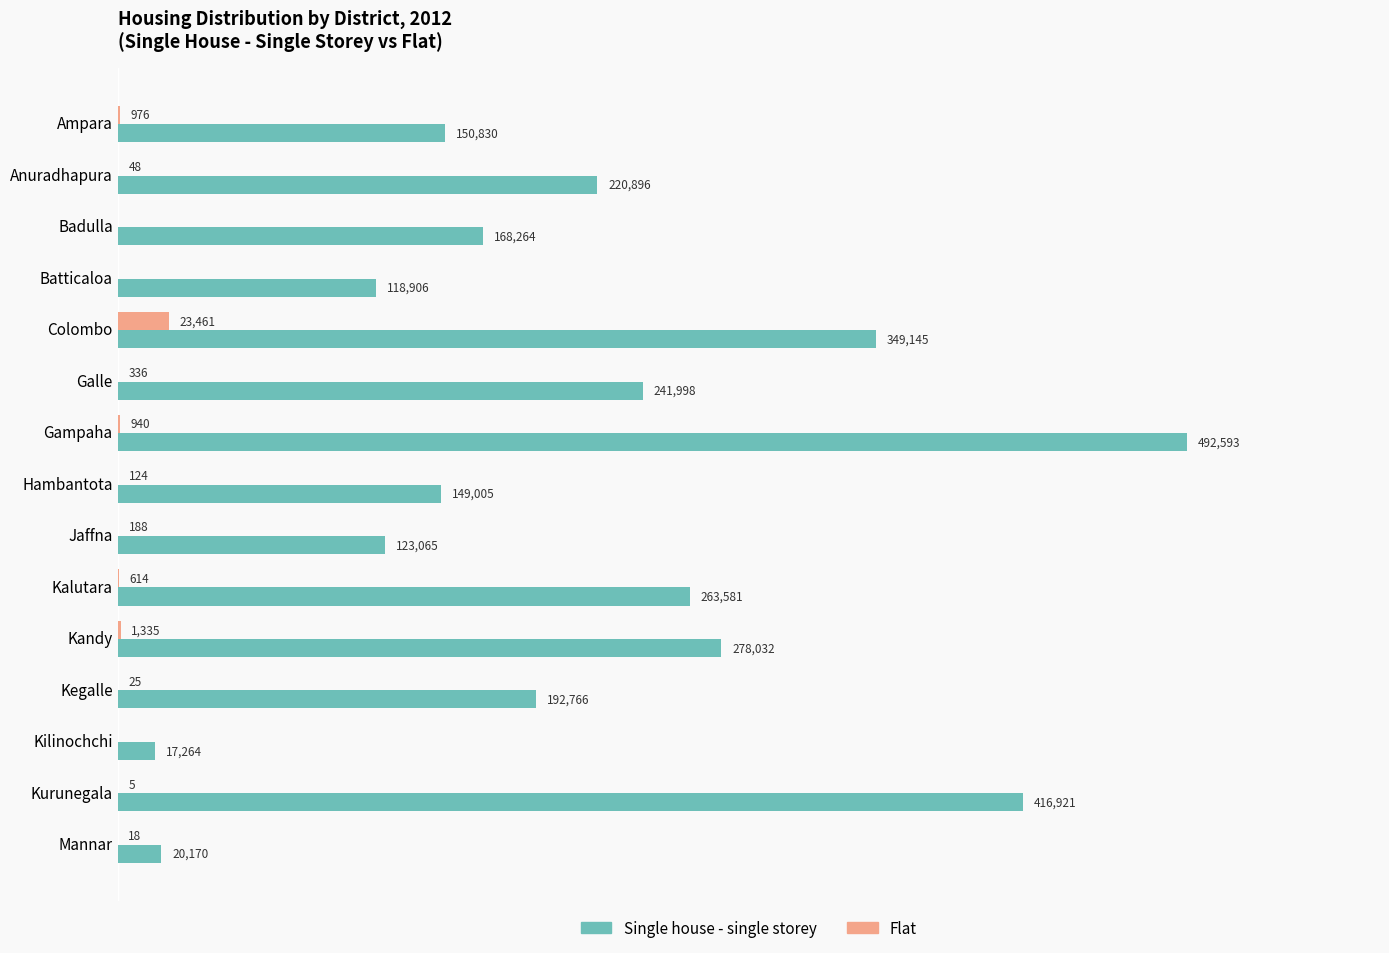

Which category has the highest value across all series?

Gampaha